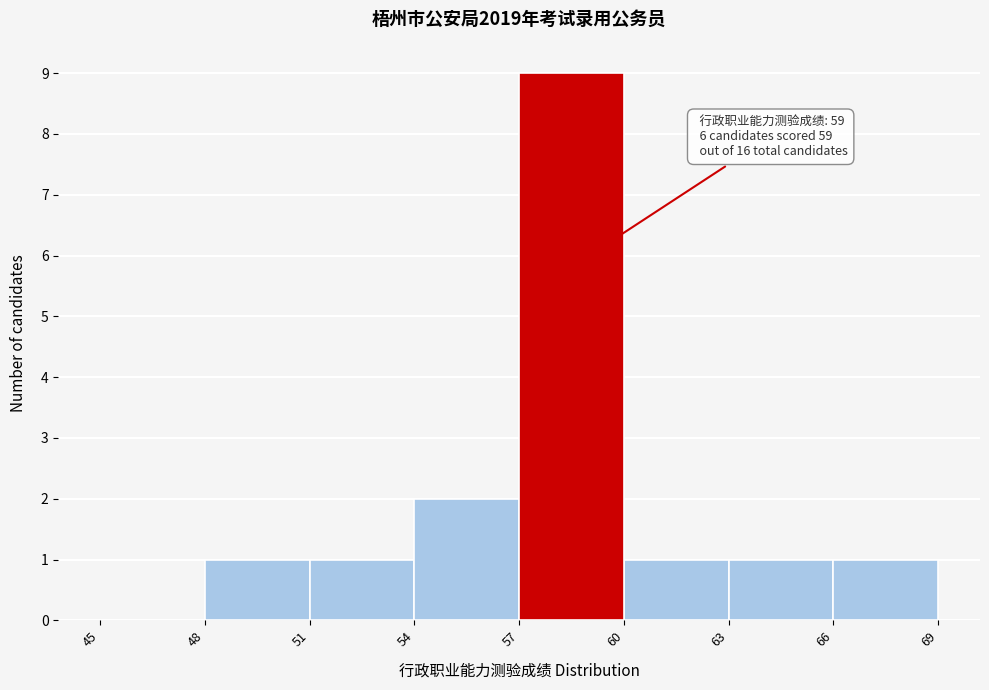

Over which range of the x-axis is the bar tallest?

57 to 60